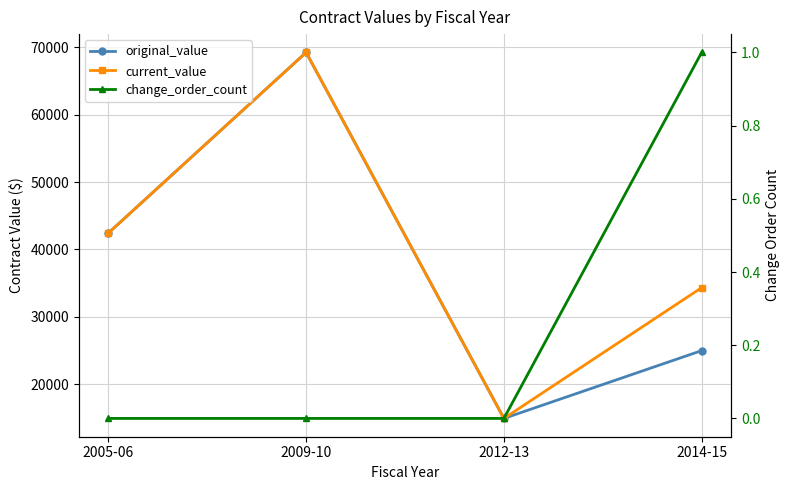

Which series has the widest spread of values?

original_value